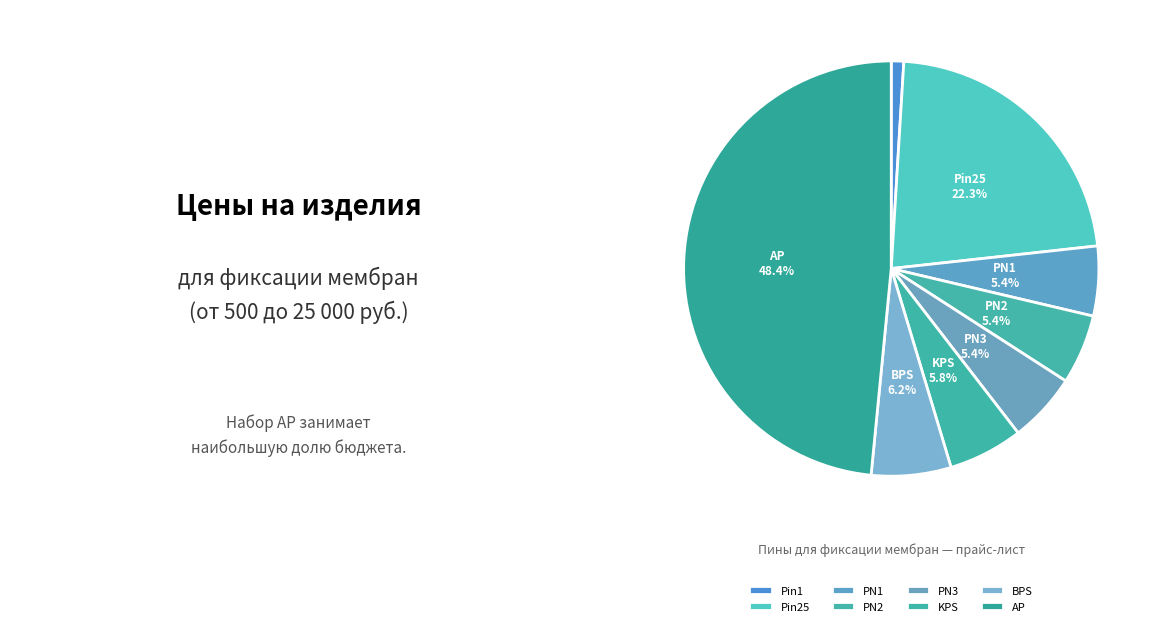

What percentage is the Pin25 slice, to the nearest percent?

22%